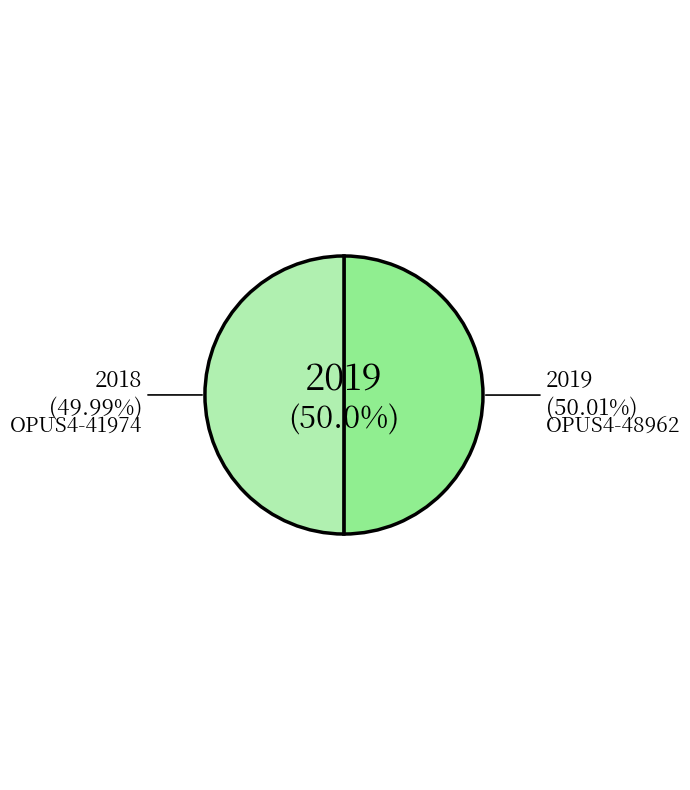

What percentage is the OPUS4-48962 slice, to the nearest percent?

50%